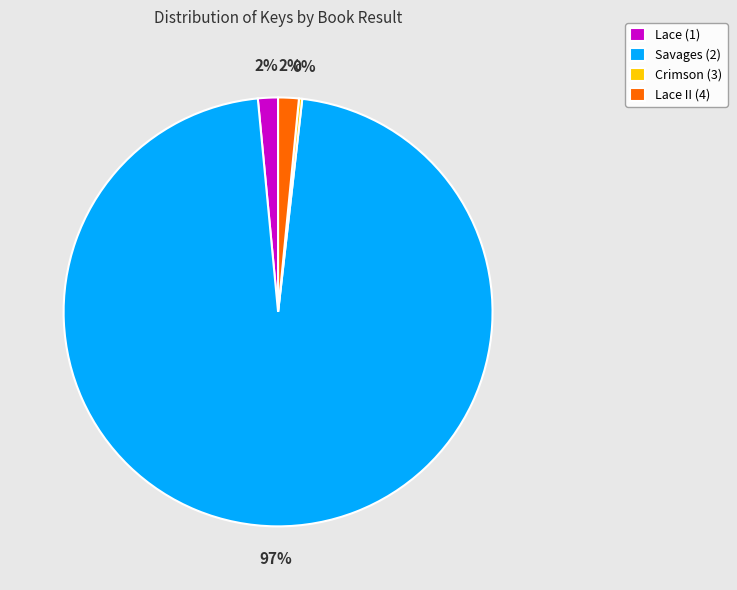

To the nearest percent, what is the difference between the largest and smallest slice percentages?

96%